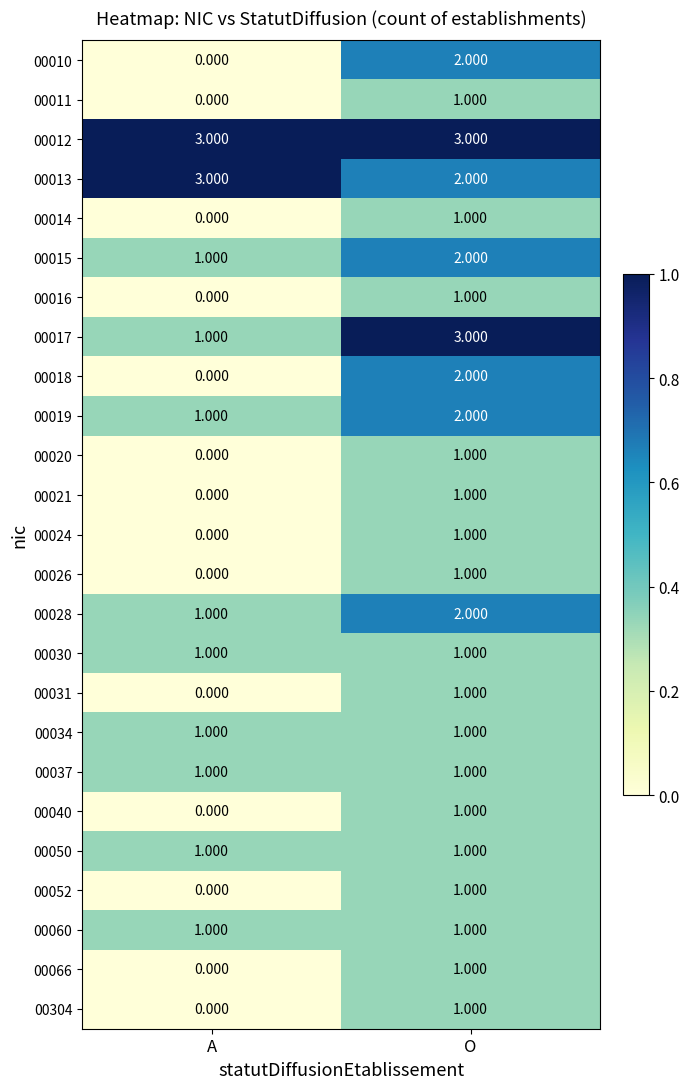

Rank the categories by 00015 value from highest to lowest.

O, A